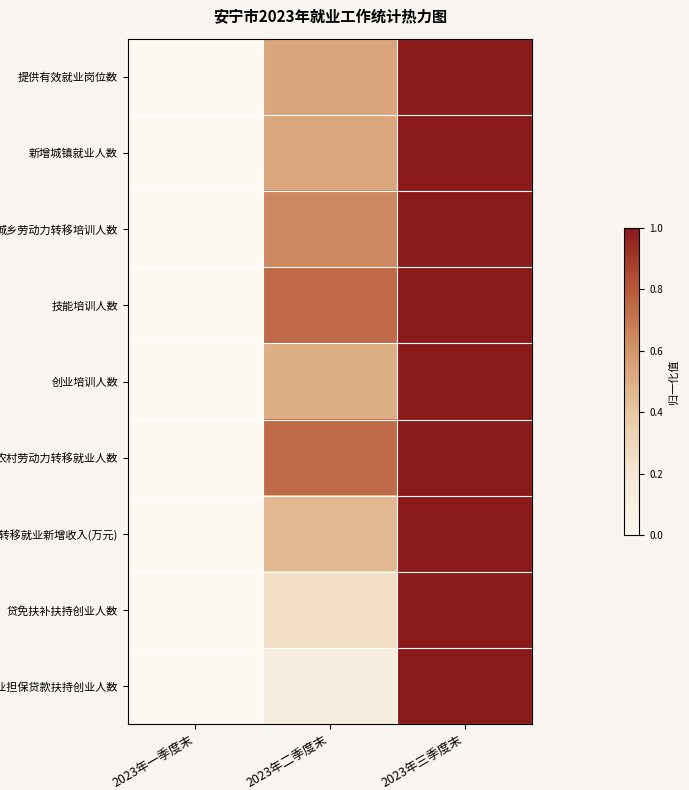

Reading left to right, extract all data points from this chart.

提供有效就业岗位数: 2023年一季度末=0.0	2023年二季度末=0.5	2023年三季度末=1.0
新增城镇就业人数: 2023年一季度末=0.0	2023年二季度末=0.5	2023年三季度末=1.0
城乡劳动力转移培训人数: 2023年一季度末=0.0	2023年二季度末=0.6	2023年三季度末=1.0
技能培训人数: 2023年一季度末=0.0	2023年二季度末=0.7	2023年三季度末=1.0
创业培训人数: 2023年一季度末=0.0	2023年二季度末=0.5	2023年三季度末=1.0
农村劳动力转移就业人数: 2023年一季度末=0.0	2023年二季度末=0.7	2023年三季度末=1.0
农村劳动力转移就业新增收入(万元): 2023年一季度末=0.0	2023年二季度末=0.5	2023年三季度末=1.0
贷免扶补扶持创业人数: 2023年一季度末=0.0	2023年二季度末=0.2	2023年三季度末=1.0
创业担保贷款扶持创业人数: 2023年一季度末=0.0	2023年二季度末=0.1	2023年三季度末=1.0